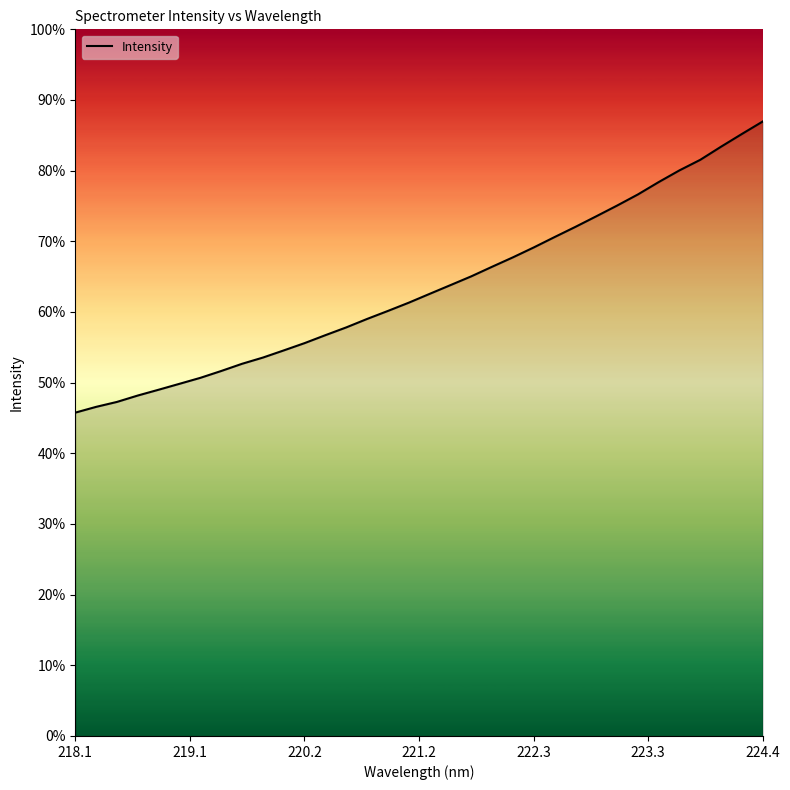

Does the chart have visible grid lines?

No